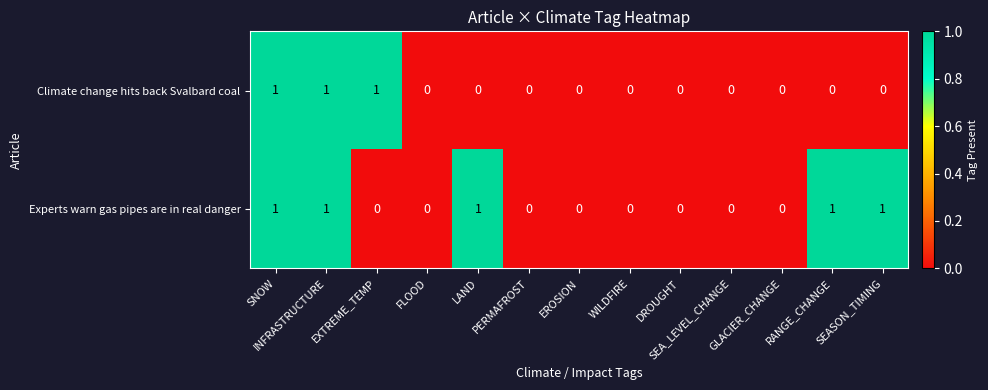

How many Experts warn gas pipes are in real danger values are between 0 and 1?

13